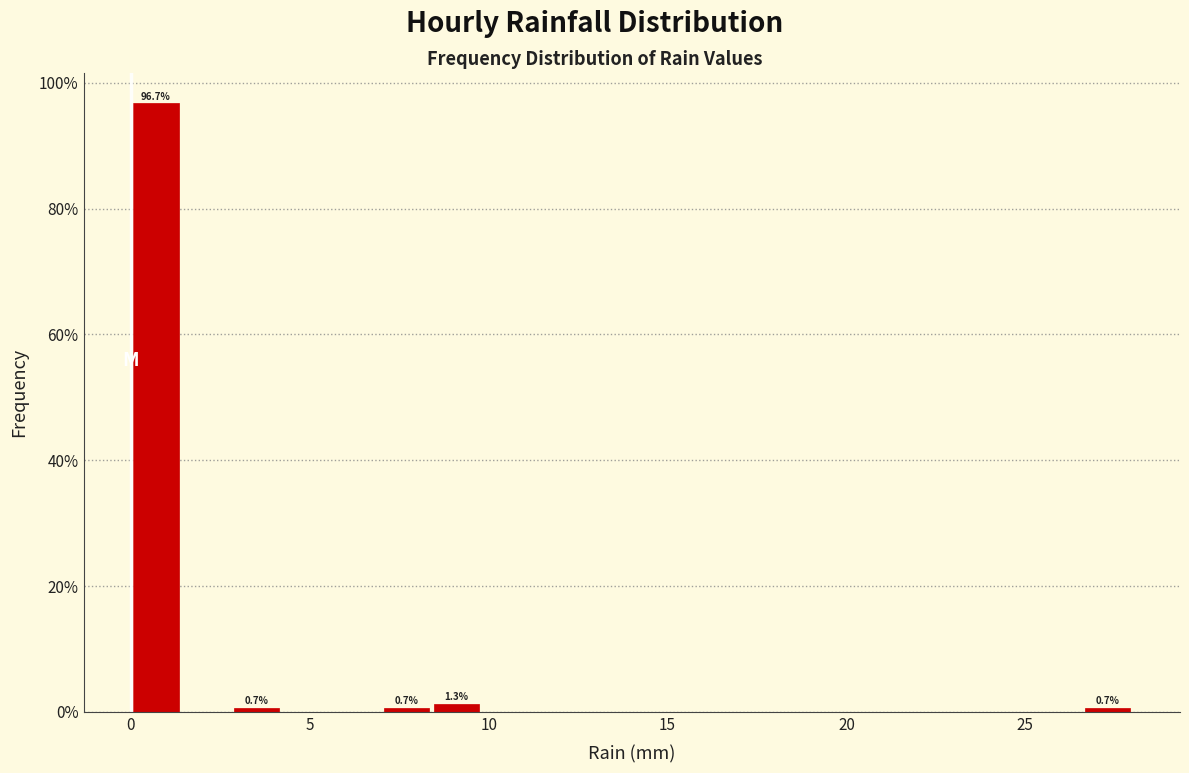

Read against the x-axis, roughly where is the centre of the tallest bar?

0.5